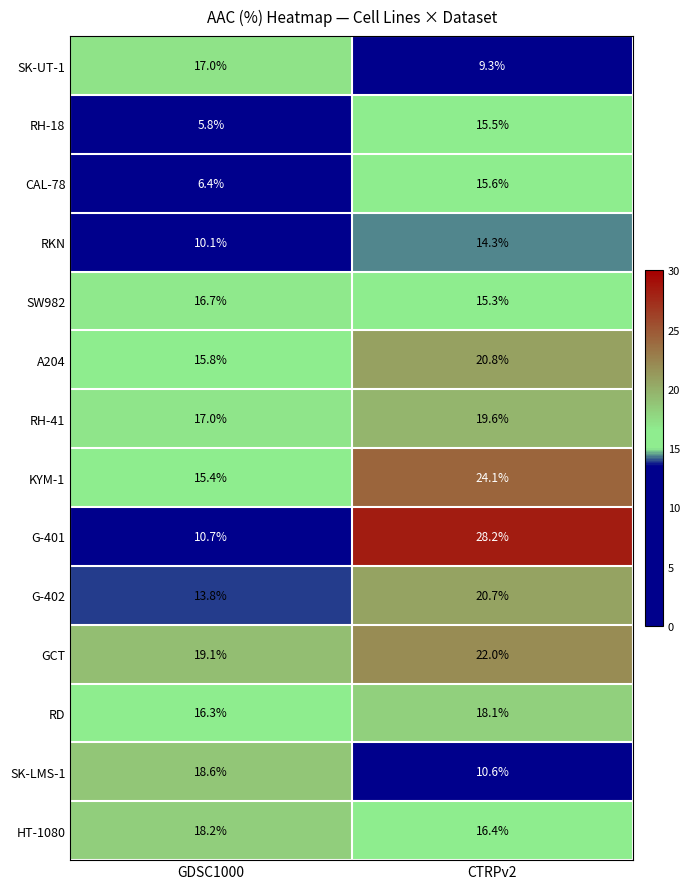

At which label is RD closest to 17?

GDSC1000